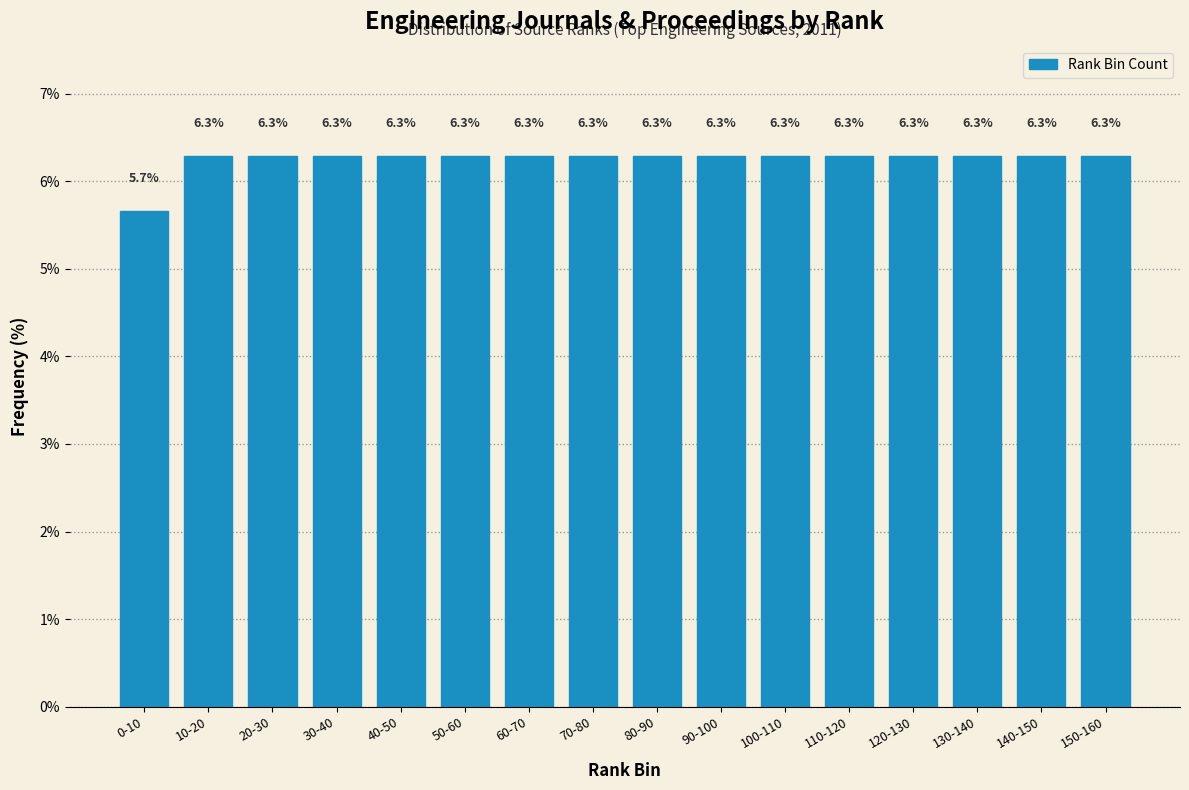

Reading right to left, list all the values displayed in this chart.

6.3	6.3	6.3	6.3	6.3	6.3	6.3	6.3	6.3	6.3	6.3	6.3	6.3	6.3	6.3	5.7